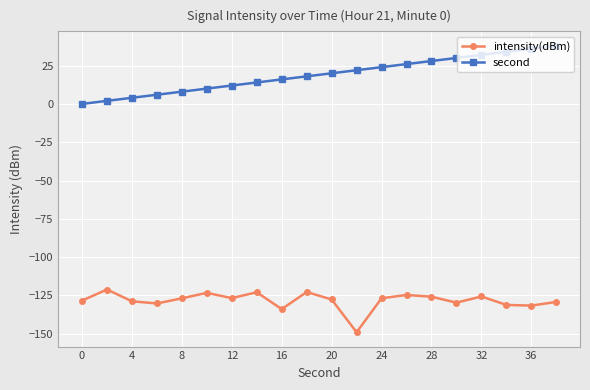

True or false: intensity(dBm) has more than 2 points higher than both neighbors.

True